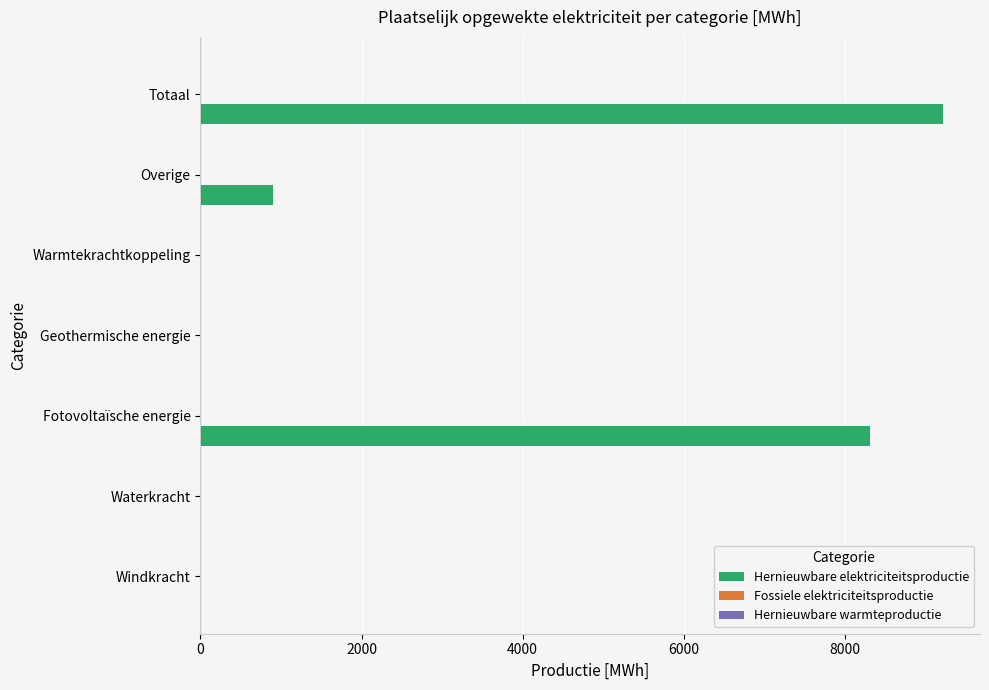

What is the sum of all values?

18435.0